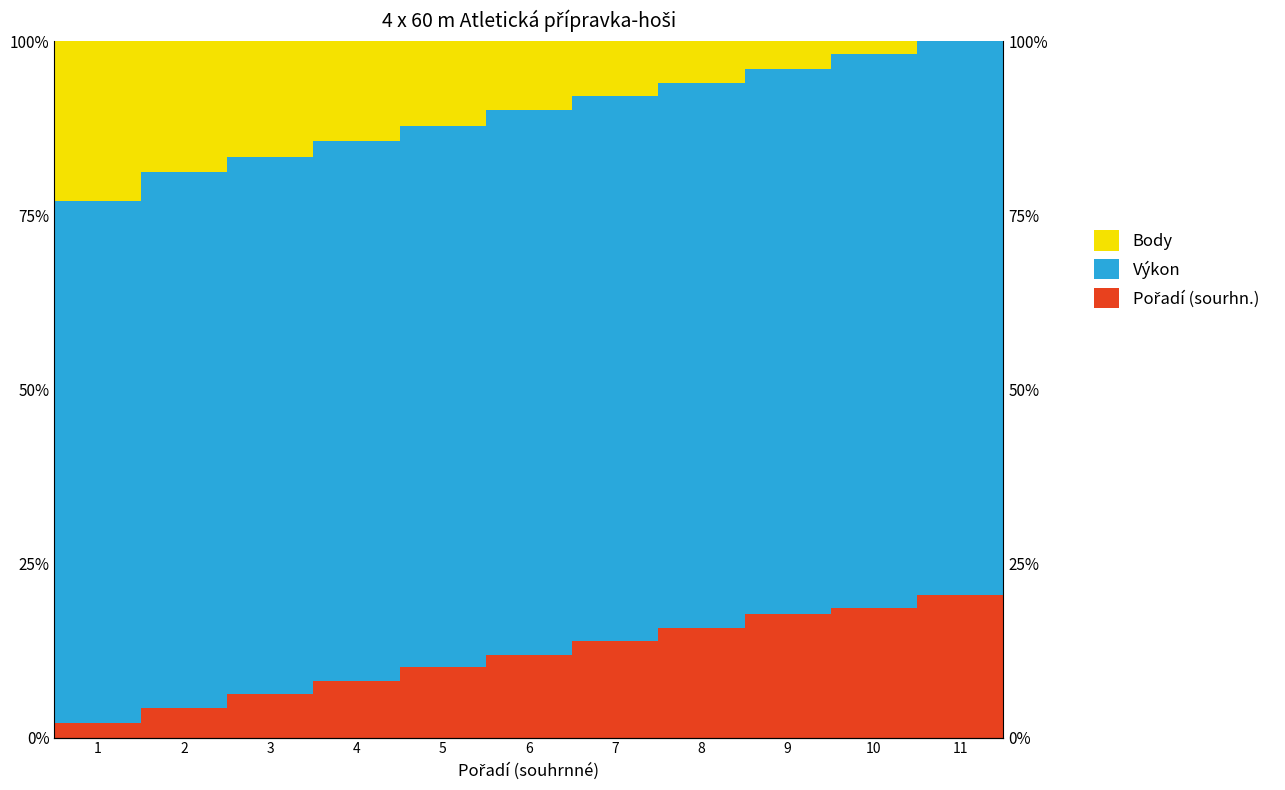

What is the difference between the highest and lowest values at 2?

72.8